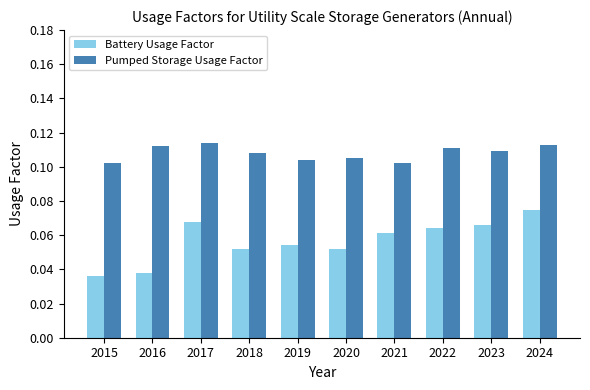

True or false: Battery Usage Factor has a value of 0.0 at 2024.

False